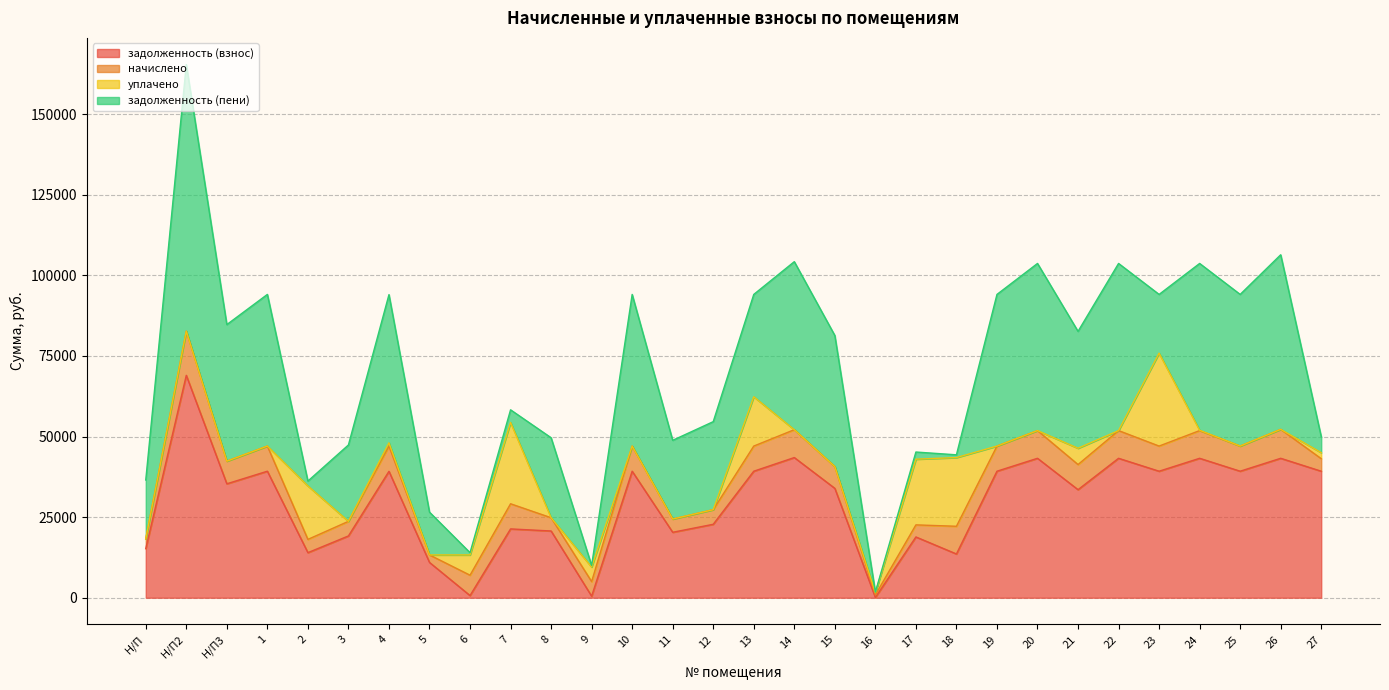

How many times do задолженность (взнос) and начислено cross each other?

6